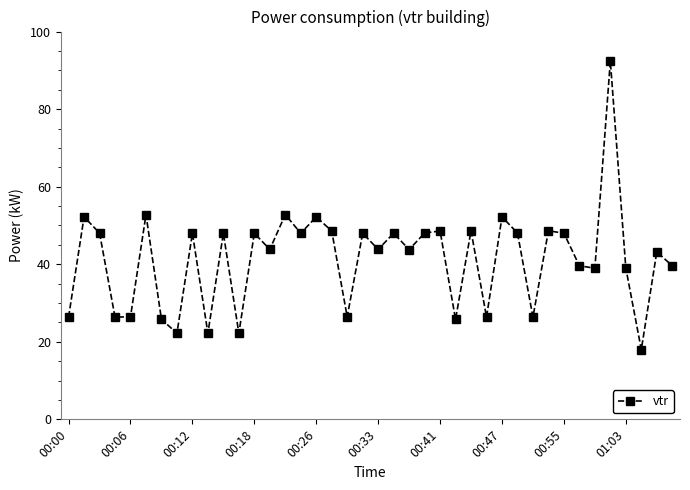

How many interior local valleys (lower than both neighbors) does the data have?

14